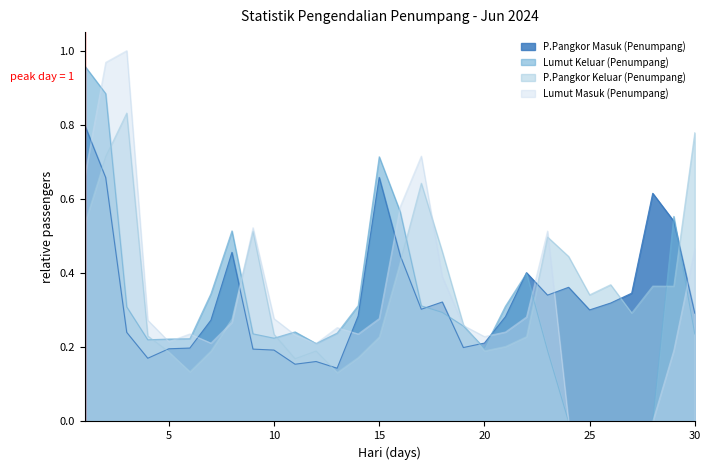

Reading left to right, extract all data points from this chart.

P.Pangkor Masuk (Penumpang): 1=0.8	2=0.7	3=0.2	4=0.2	5=0.2	6=0.2	7=0.3	8=0.5	9=0.2	10=0.2	11=0.2	12=0.2	13=0.1	14=0.3	15=0.7	16=0.4	17=0.3	18=0.3	19=0.2	20=0.2	21=0.3	22=0.4	23=0.3	24=0.4	25=0.3	26=0.3	27=0.3	28=0.6	29=0.5	30=0.3
Lumut Keluar (Penumpang): 1=1.0	2=0.9	3=0.3	4=0.2	5=0.2	6=0.2	7=0.3	8=0.5	9=0.2	10=0.2	11=0.2	12=0.2	13=0.2	14=0.3	15=0.7	16=0.6	17=0.3	18=0.3	19=0.3	20=0.2	21=0.3	22=0.4	23=0.2	24=0.0	25=0.0	26=0.0	27=0.0	28=0.0	29=0.6	30=0.2
P.Pangkor Keluar (Penumpang): 1=0.5	2=0.7	3=0.8	4=0.2	5=0.2	6=0.1	7=0.2	8=0.3	9=0.5	10=0.2	11=0.2	12=0.2	13=0.1	14=0.2	15=0.2	16=0.4	17=0.6	18=0.5	19=0.3	20=0.2	21=0.2	22=0.2	23=0.5	24=0.4	25=0.3	26=0.4	27=0.3	28=0.4	29=0.4	30=0.8
Lumut Masuk (Penumpang): 1=0.7	2=1.0	3=1.0	4=0.3	5=0.2	6=0.2	7=0.2	8=0.3	9=0.5	10=0.3	11=0.2	12=0.2	13=0.3	14=0.2	15=0.3	16=0.6	17=0.7	18=0.4	19=0.3	20=0.2	21=0.2	22=0.3	23=0.5	24=0.0	25=0.0	26=0.0	27=0.0	28=0.0	29=0.2	30=0.5